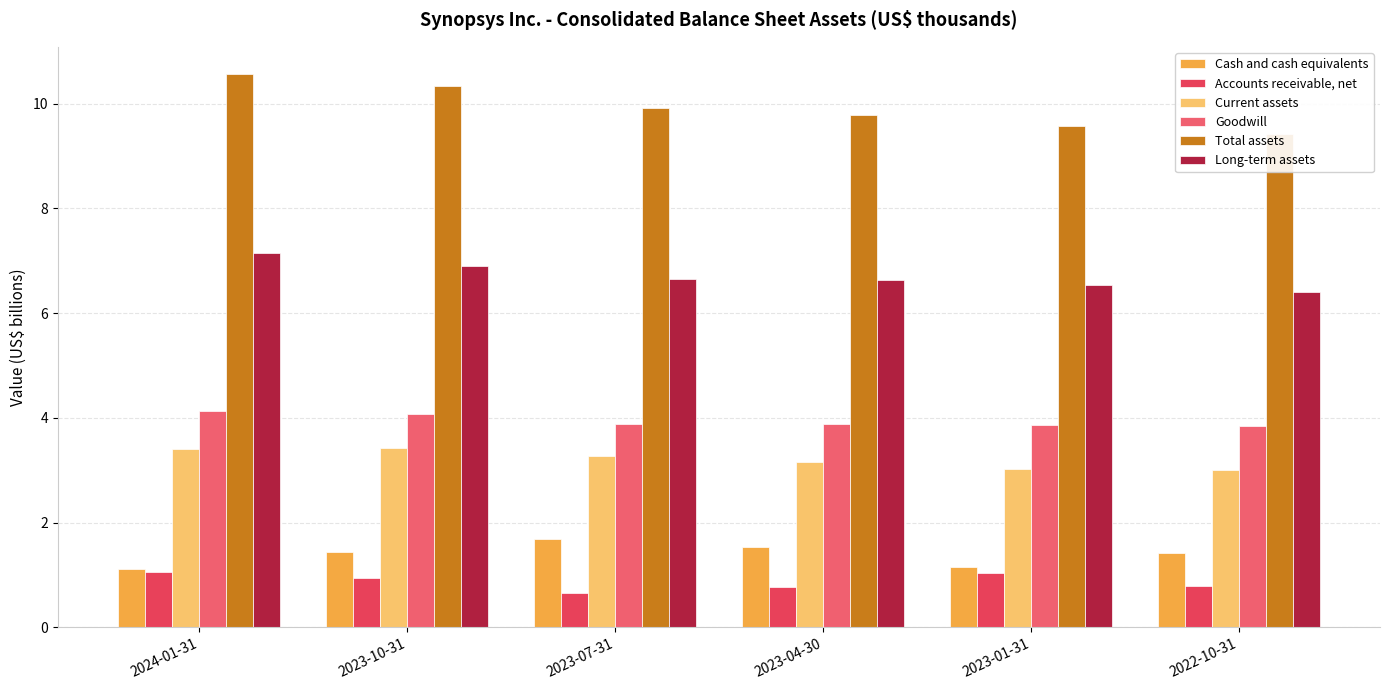

Where is Long-term assets nearest to the value 6?

2022-10-31